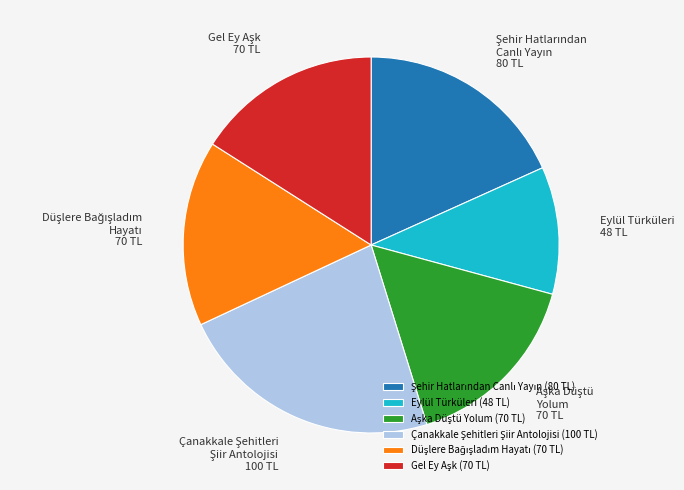

Is there any slice that represents more than half of the pie?

No